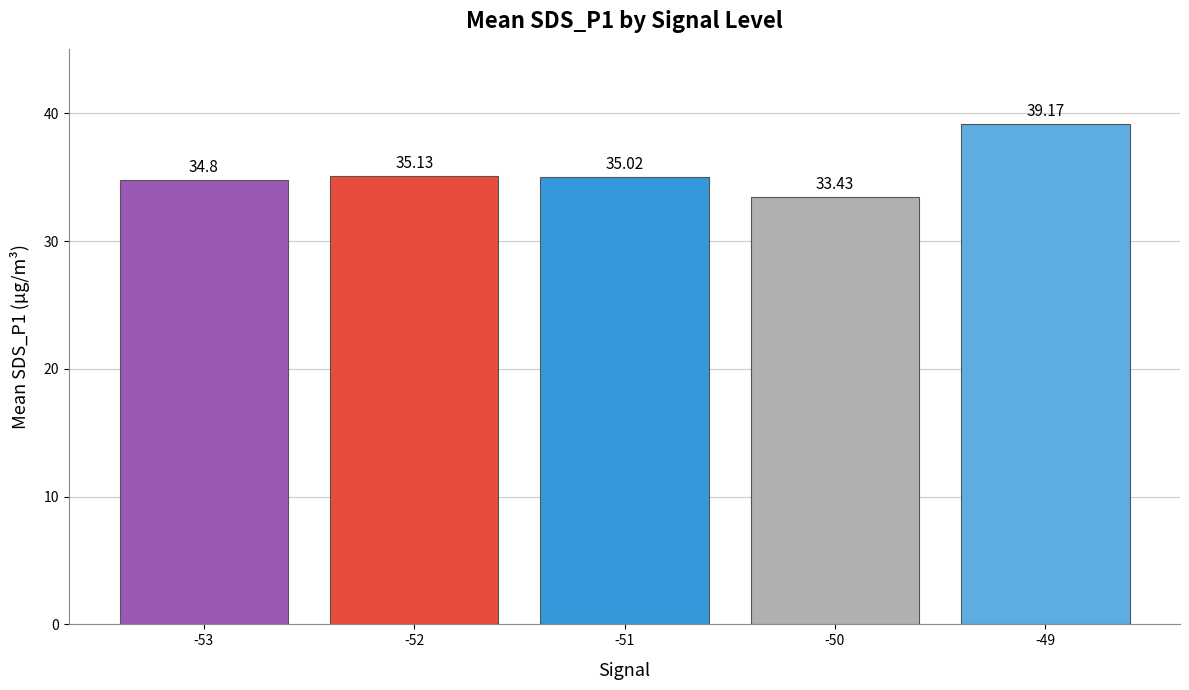

Reading left to right, what are all the values shown in this chart?

-53=34.8	-52=35.1	-51=35.0	-50=33.4	-49=39.2